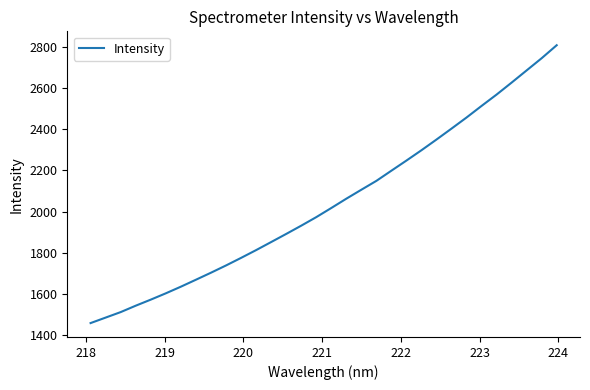

What is the greatest value displayed?

2807.7